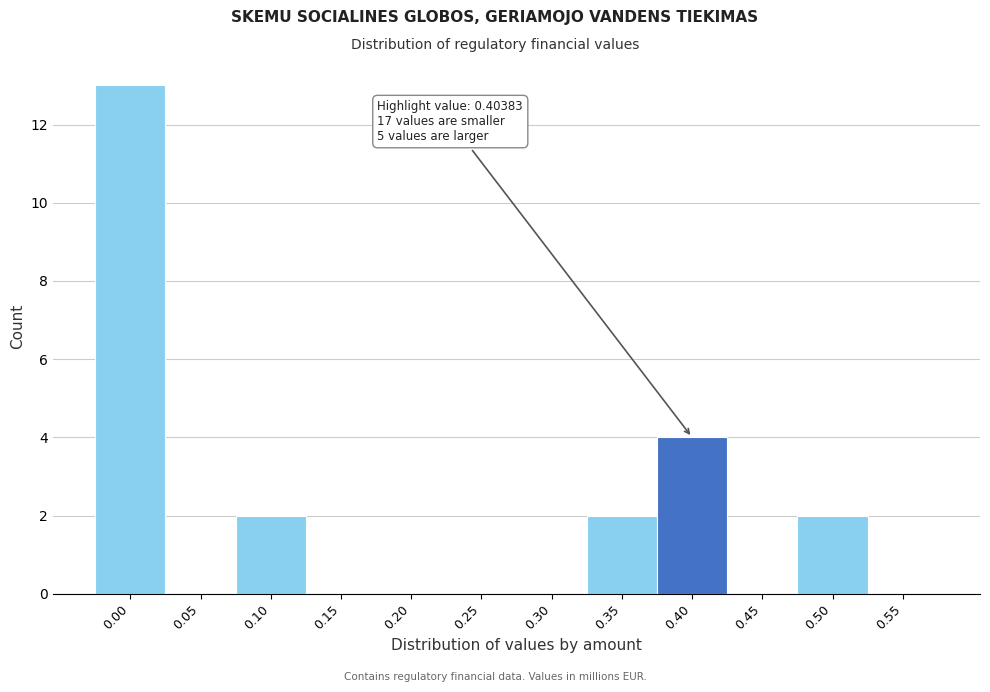

Reading right to left, transcribe all the data shown in this chart.

0.55=0	0.50=2	0.45=0	0.40=4	0.35=2	0.30=0	0.25=0	0.20=0	0.15=0	0.10=2	0.05=0	0.00=13